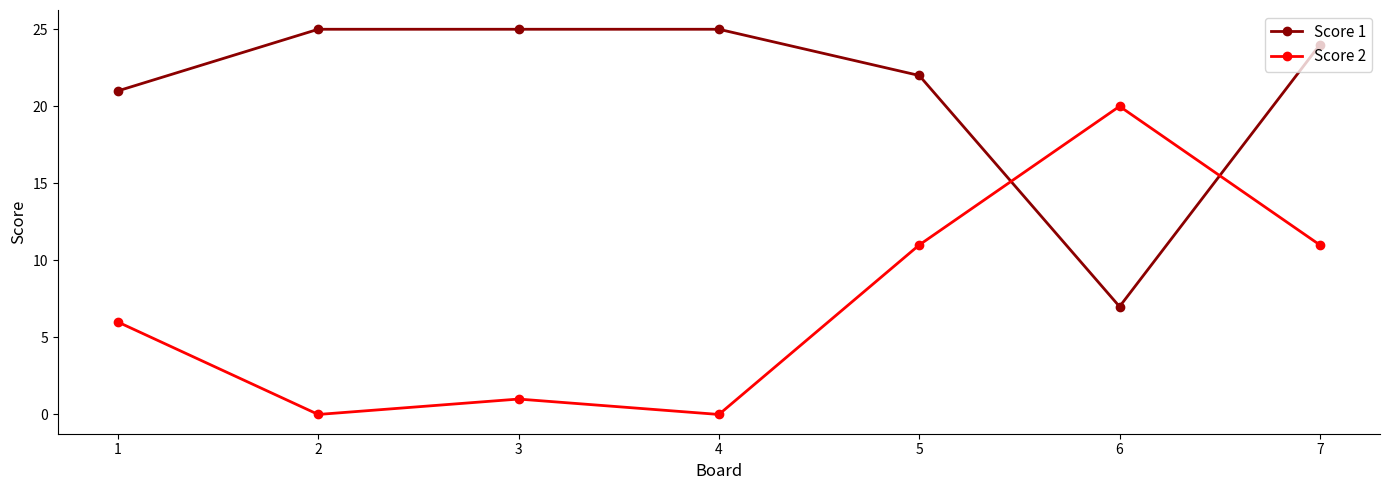

At which label does Score 1 first exceed 24?

2